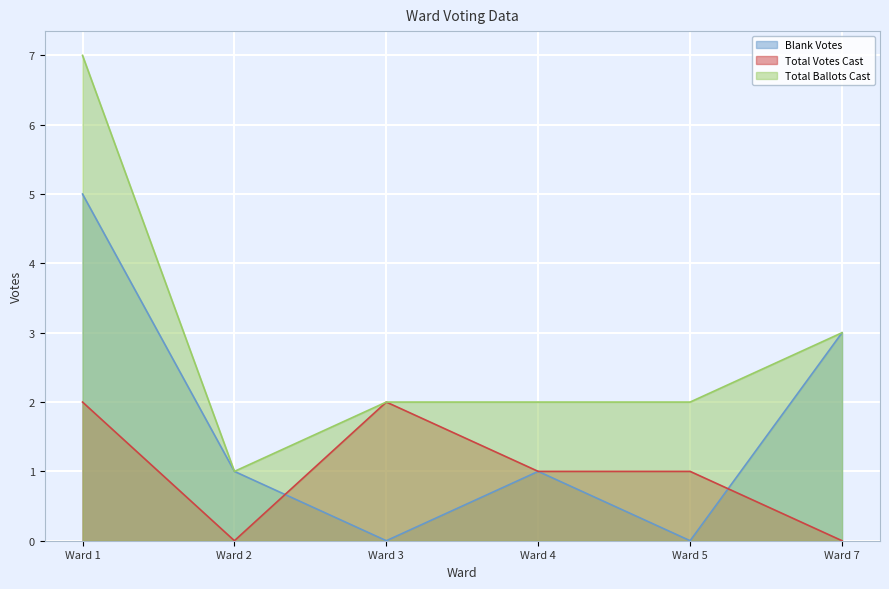

At Ward 5, list the series in order from largest to smallest.

Total Ballots Cast, Total Votes Cast, Blank Votes